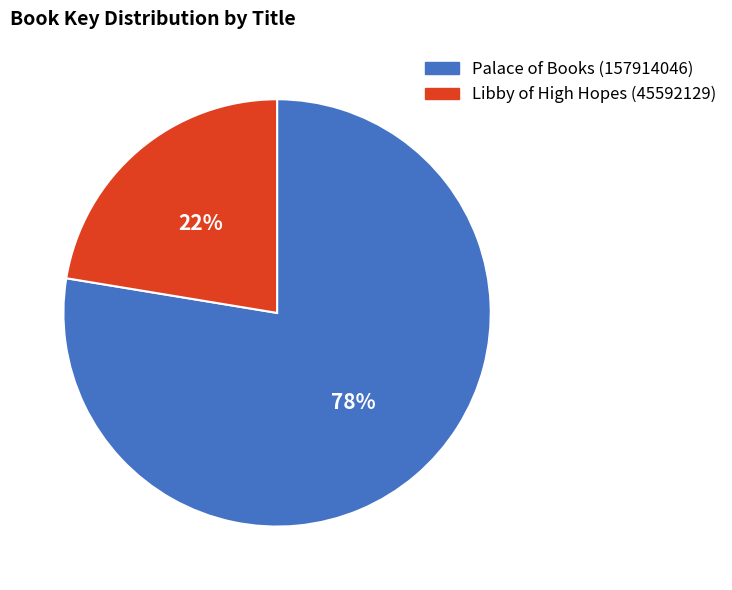

True or false: Libby of High Hopes (45592129) accounts for 22% of the total.

True